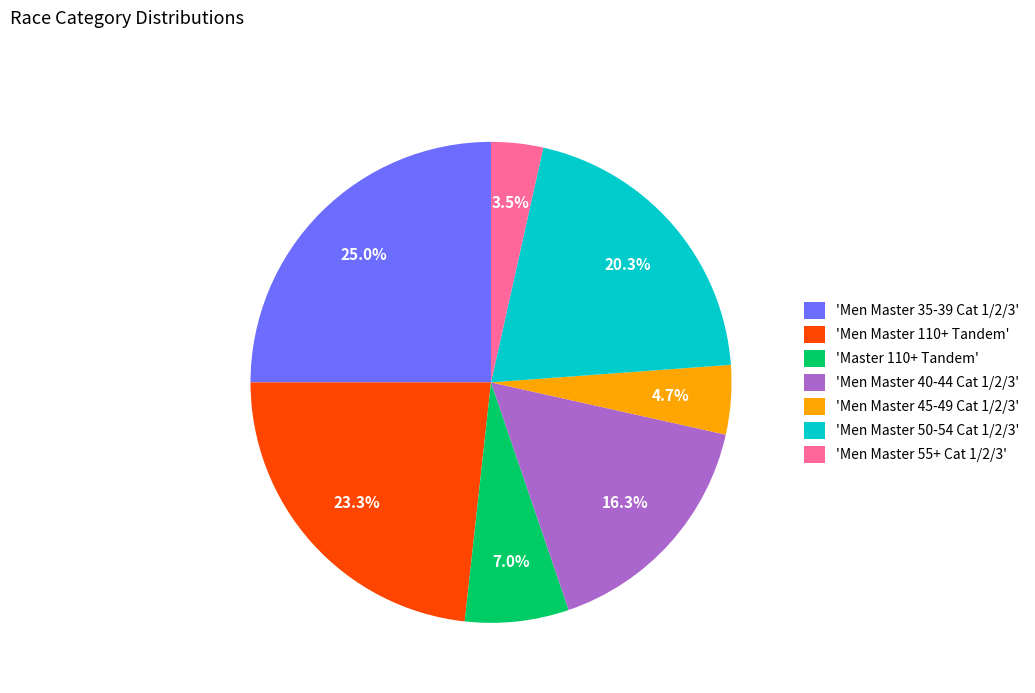

Which category has the smallest portion of the pie?

'Men Master 55+ Cat 1/2/3'